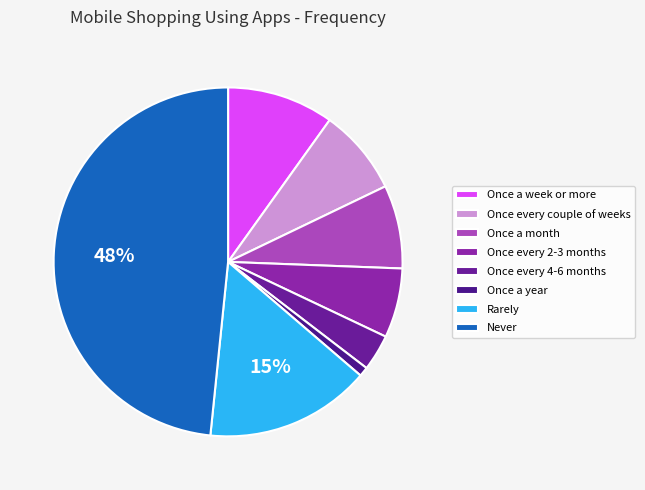

Is there any slice that represents more than half of the pie?

No